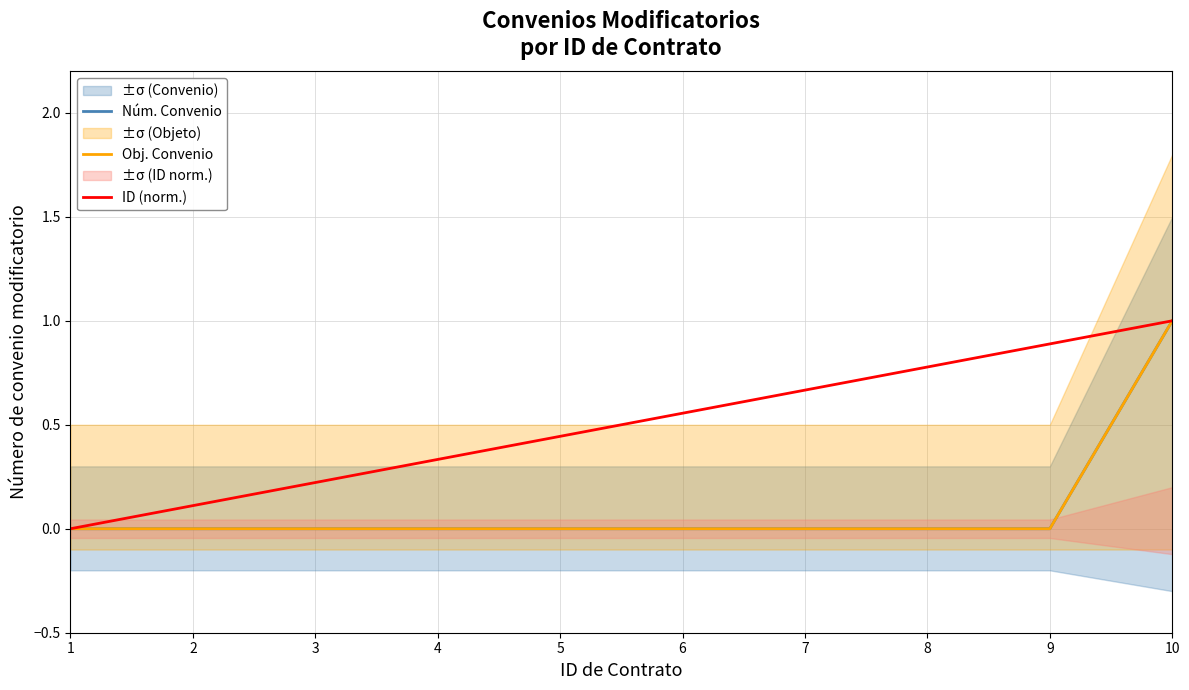

Reading left to right, transcribe all the data shown in this chart.

Núm. Convenio: 1=0.0	2=0.0	3=0.0	4=0.0	5=0.0	6=0.0	7=0.0	8=0.0	9=0.0	10=1.0
Obj. Convenio: 1=0.0	2=0.0	3=0.0	4=0.0	5=0.0	6=0.0	7=0.0	8=0.0	9=0.0	10=1.0
ID (norm.): 1=0.0	2=0.1	3=0.2	4=0.3	5=0.4	6=0.6	7=0.7	8=0.8	9=0.9	10=1.0